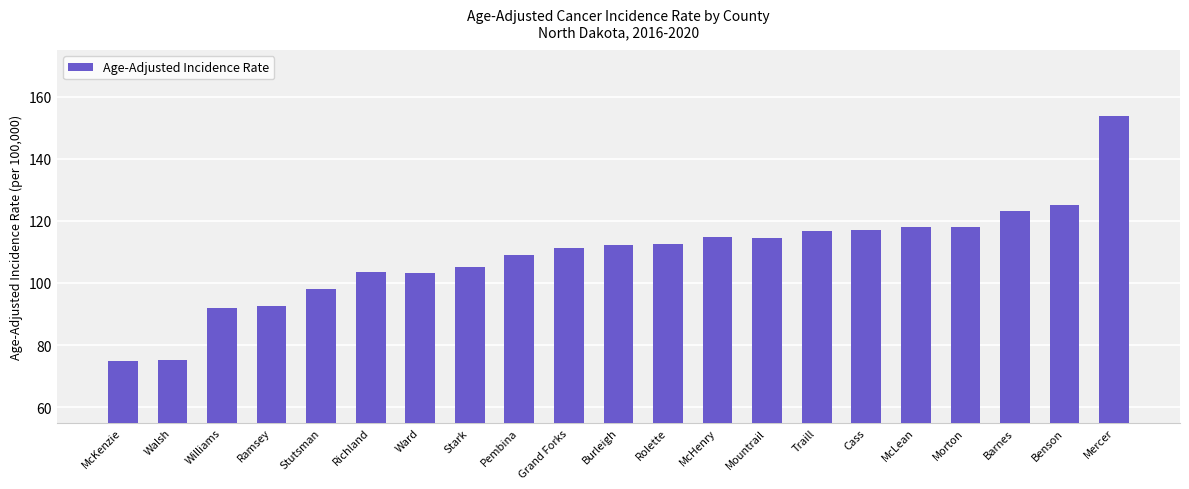

True or false: the data shows 38.0 at Walsh.

False